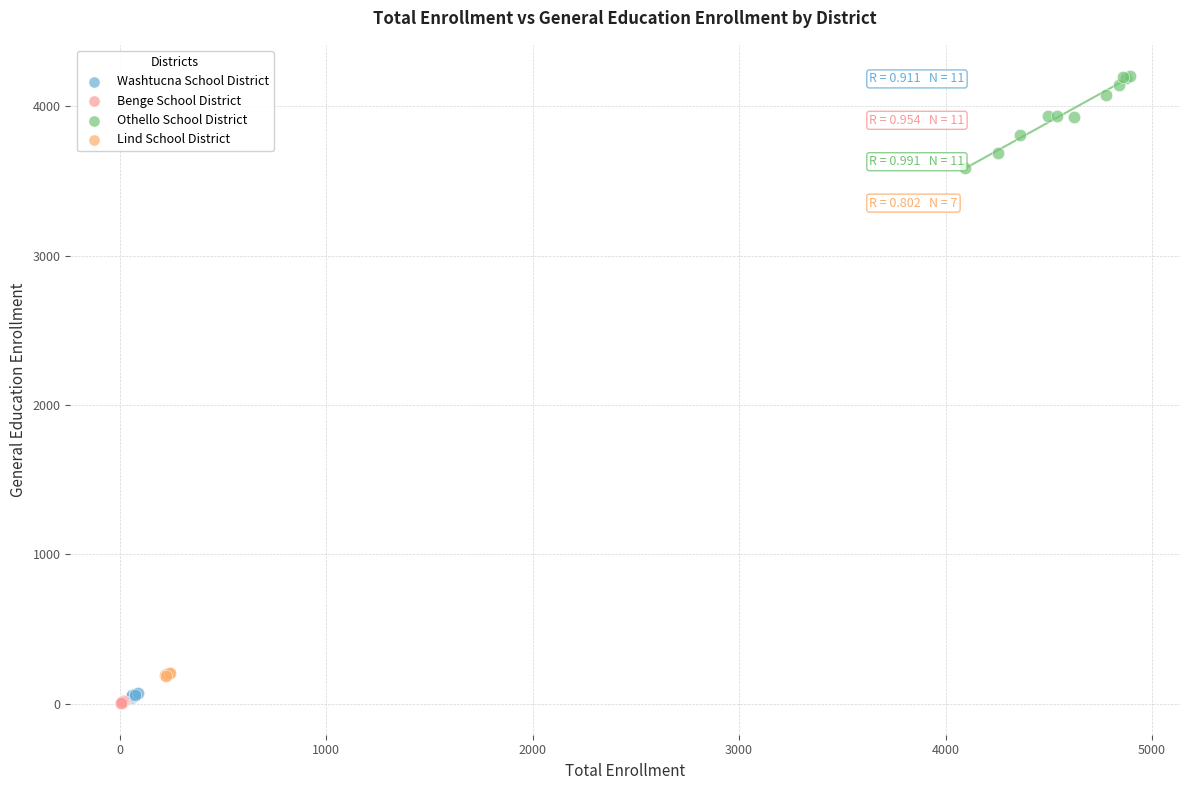

Which series has the widest spread of Y values?

Othello School District